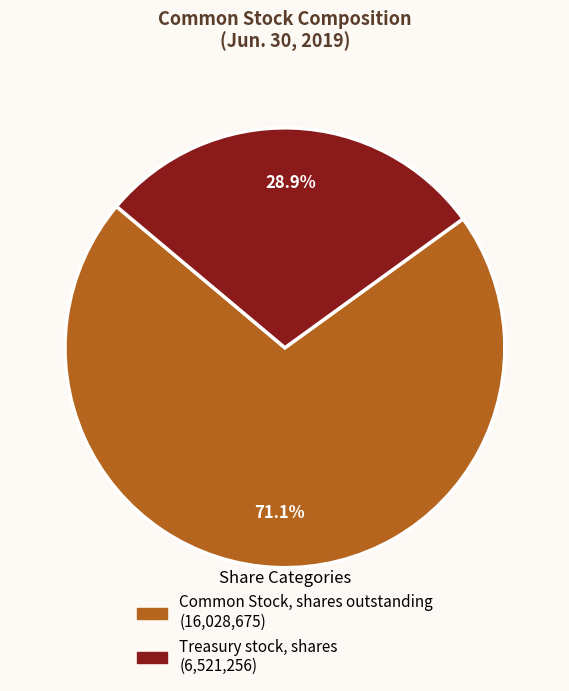

Rank the categories by value from highest to lowest.

Common Stock, shares outstanding, Treasury stock, shares